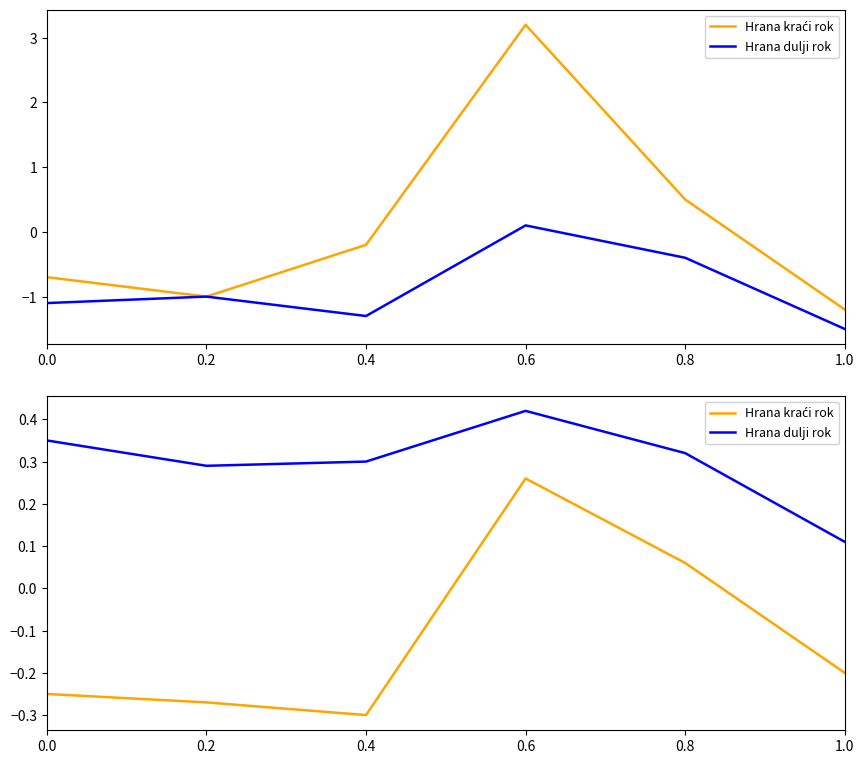

What is the difference between the Hrana kraći rok values at 1.0 and 0.2?

0.1